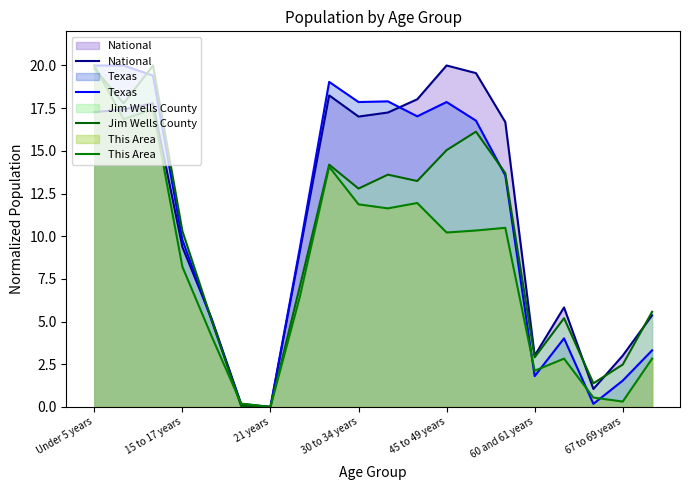

Which series has the largest total across all categories?

National